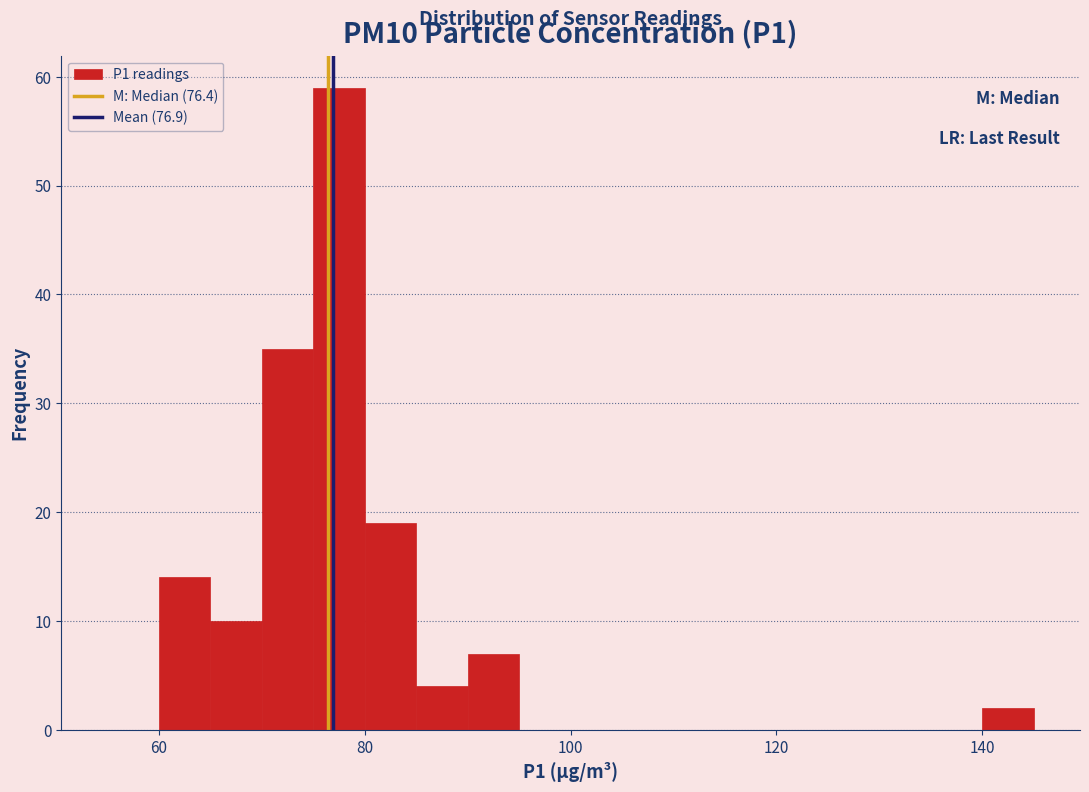

Read against the x-axis, roughly where is the centre of the tallest bar?

78